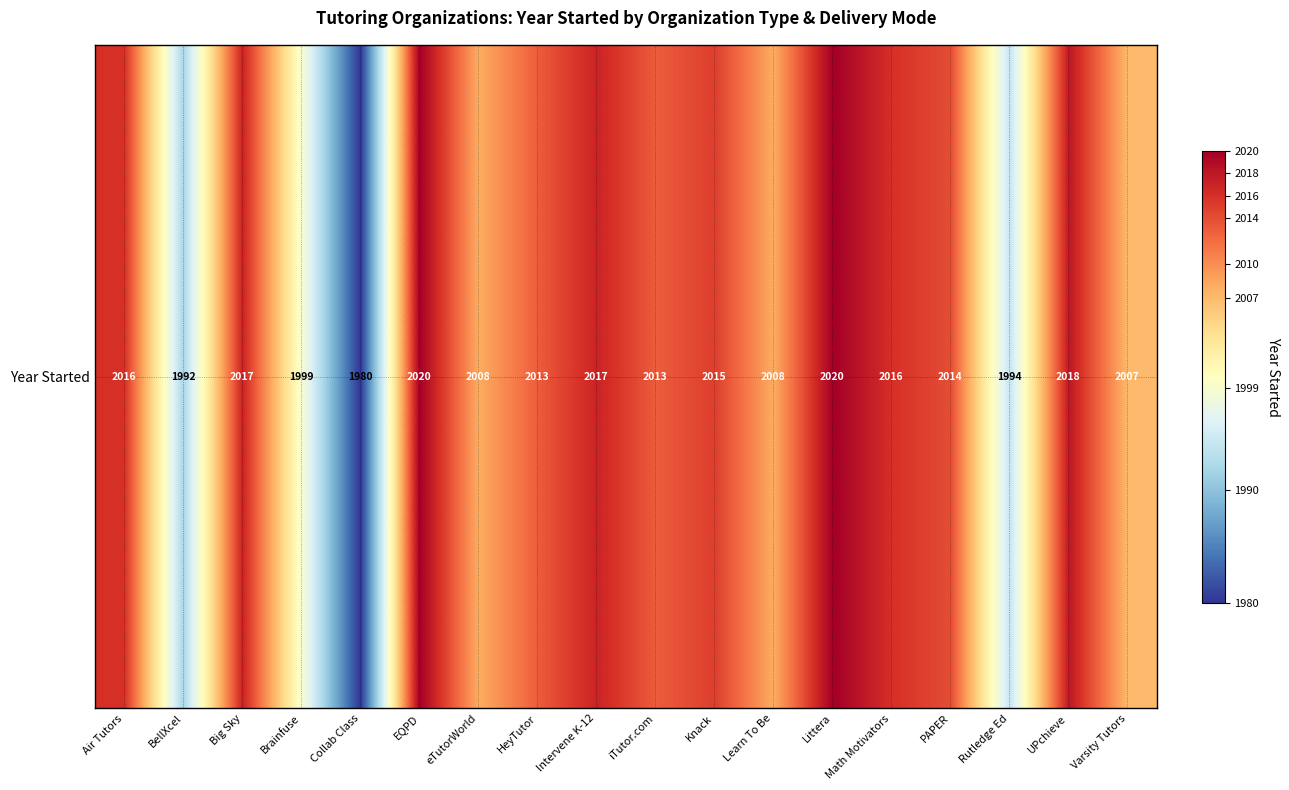

Between HeyTutor and PAPER, which is larger?

PAPER